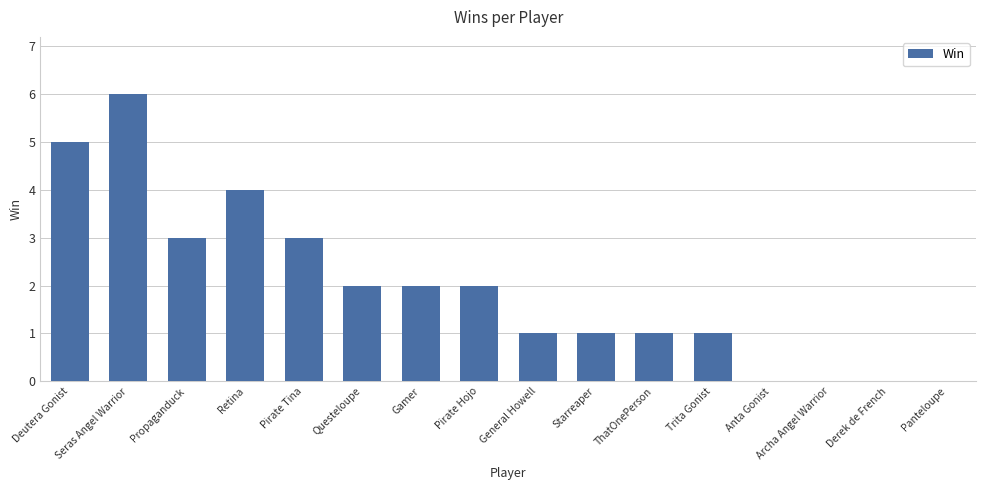

What is the greatest value displayed?

6